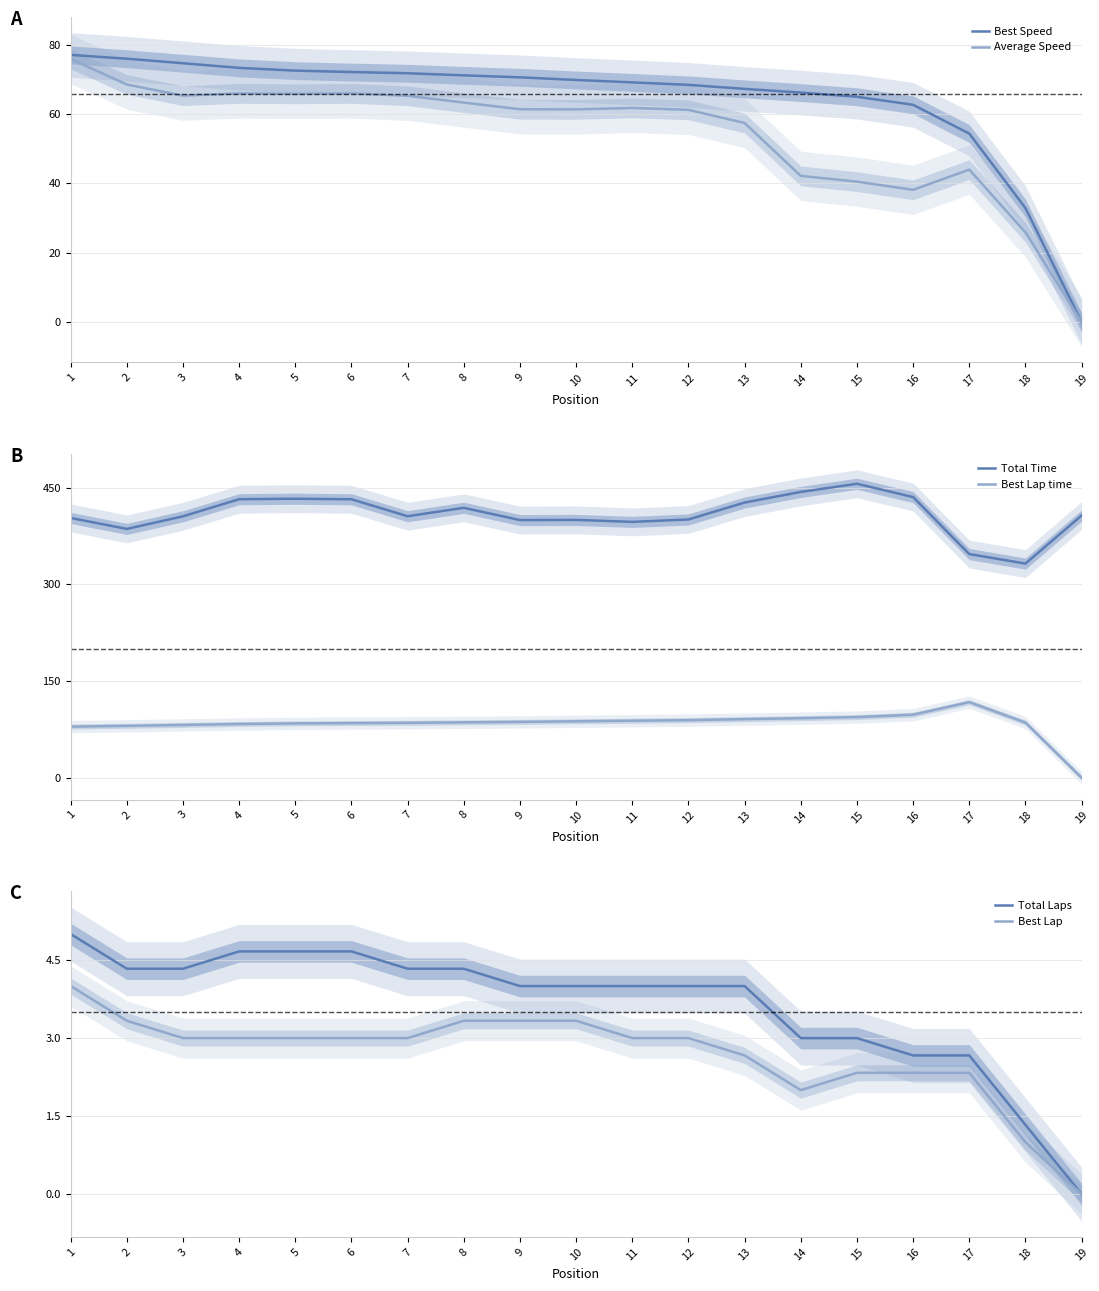

At how many categories does at least one series exceed 119?

19